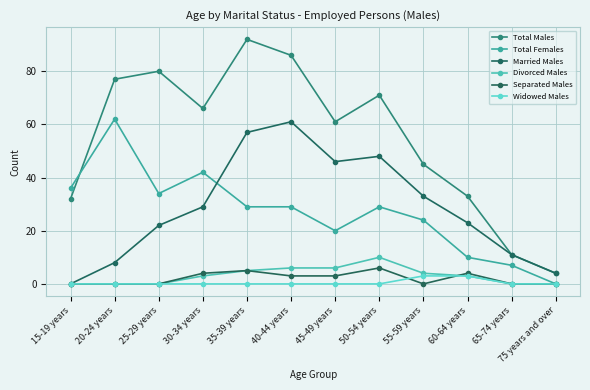

True or false: Total Females and Married Males cross at least once.

True